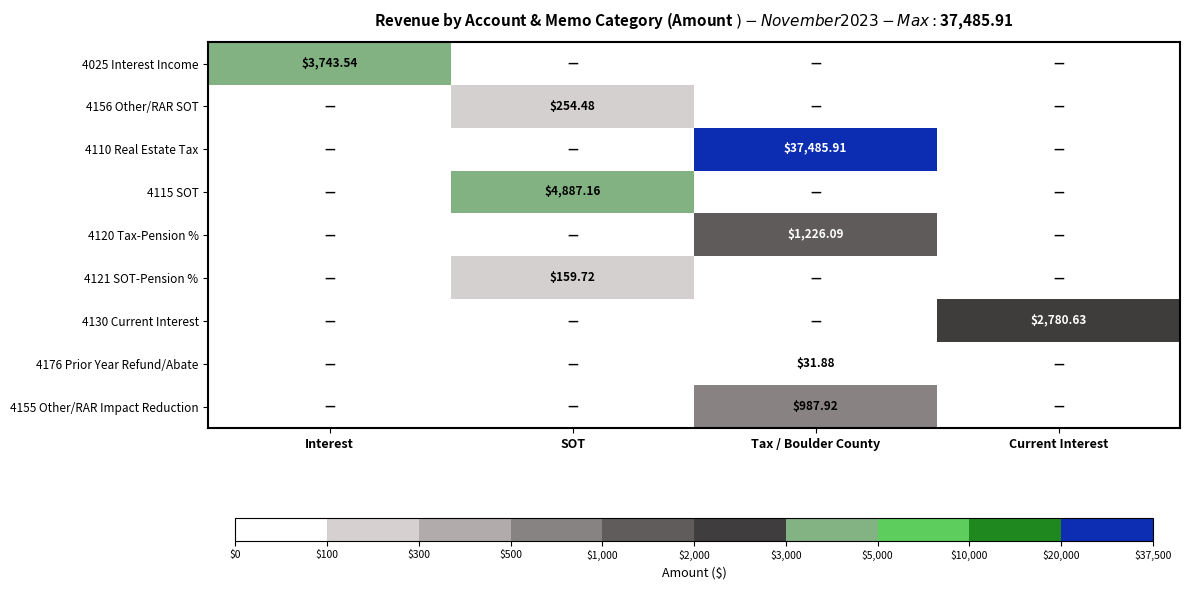

True or false: 4120 Tax-Pension % has a value of 272.9 at Tax / Boulder County.

False